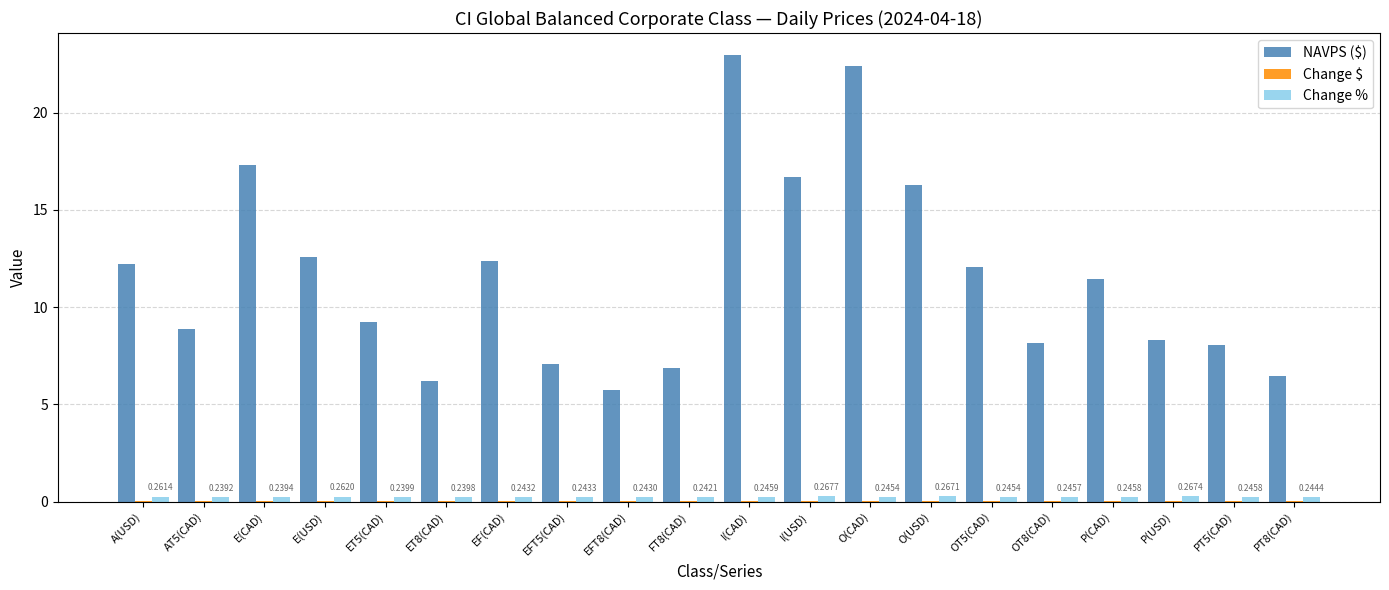

Which series has the largest range (max minus min)?

NAVPS ($)